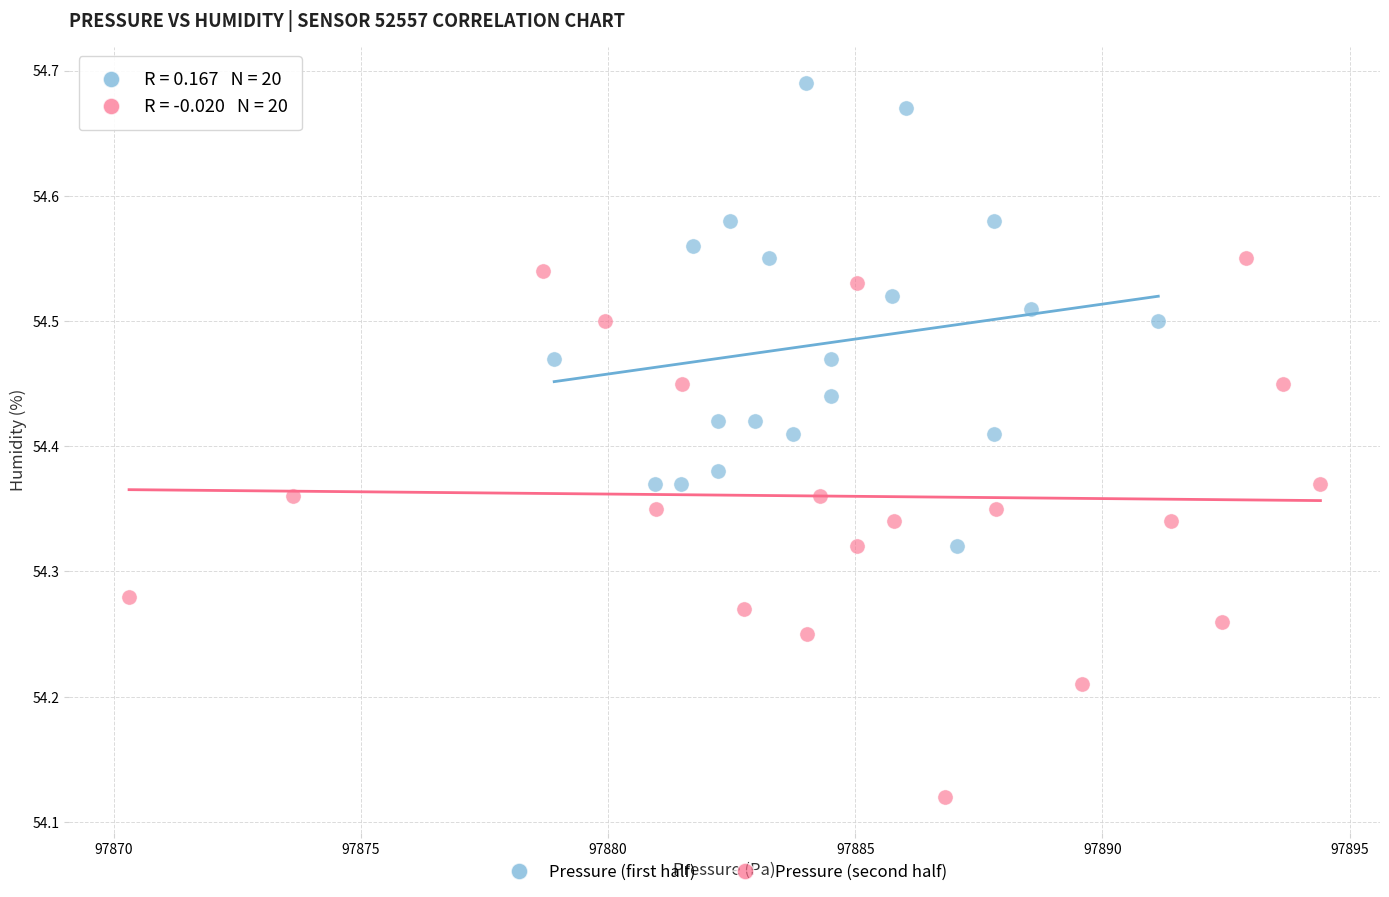

Which series contains the lowest Y value?

Pressure (second half)